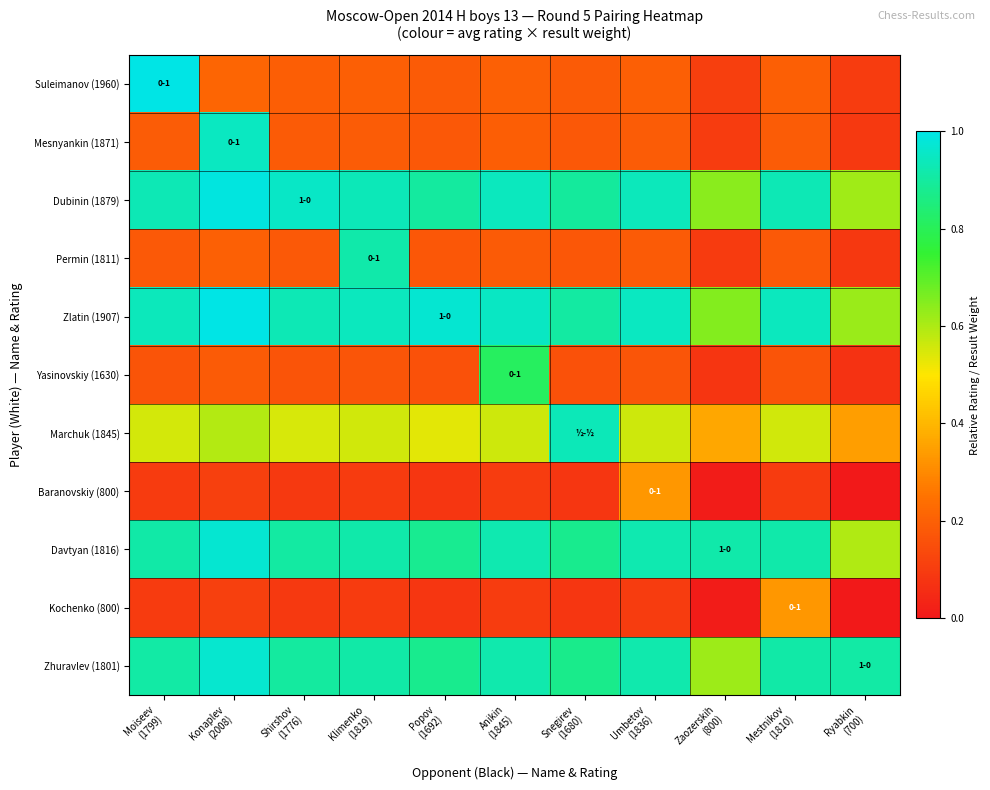

At Ryabkin (700), list the series in order from smallest to largest.

Baranovskiy (800), Kochenko (800), Yasinovskiy (1630), Permin (1811), Mesnyankin (1871), Suleimanov (1960), Marchuk (1845), Davtyan (1816), Dubinin (1879), Zlatin (1907), Zhuravlev (1801)